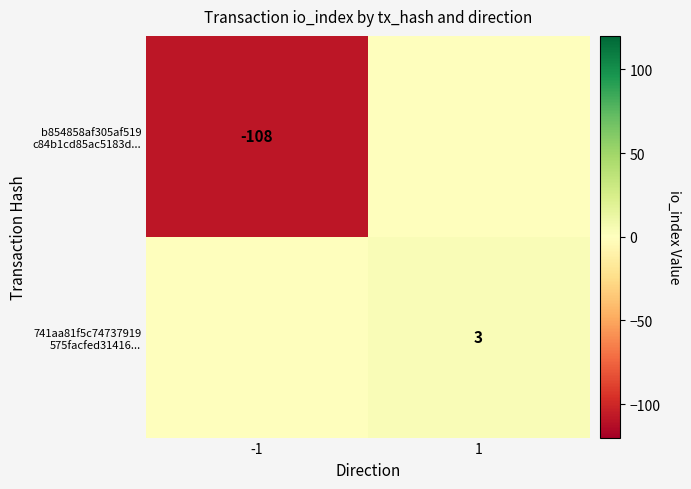

How many values in b854858af305af519 c84b1cd85ac5183d... are below zero?

1